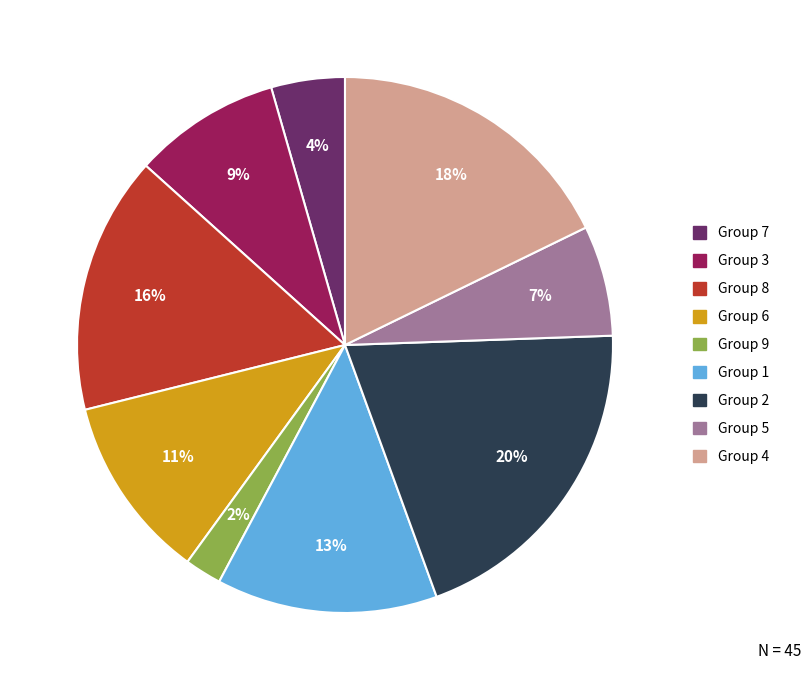

Is there a majority slice in this chart?

No